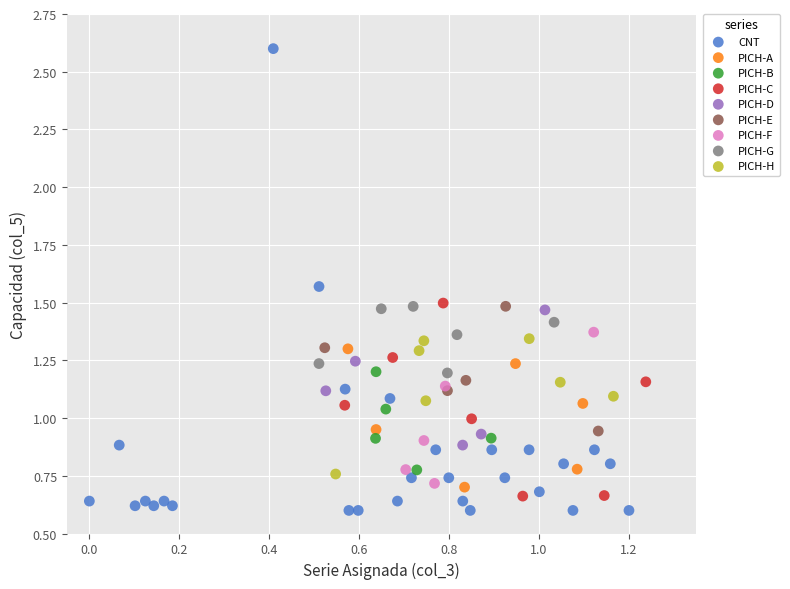

Which series contains the highest Y value?

CNT